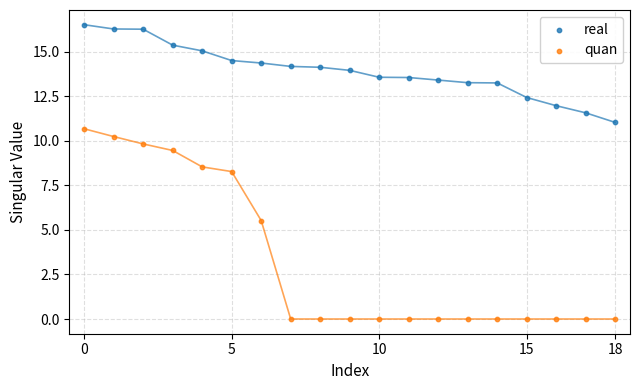

Which series has the largest Y range (max minus min)?

quan